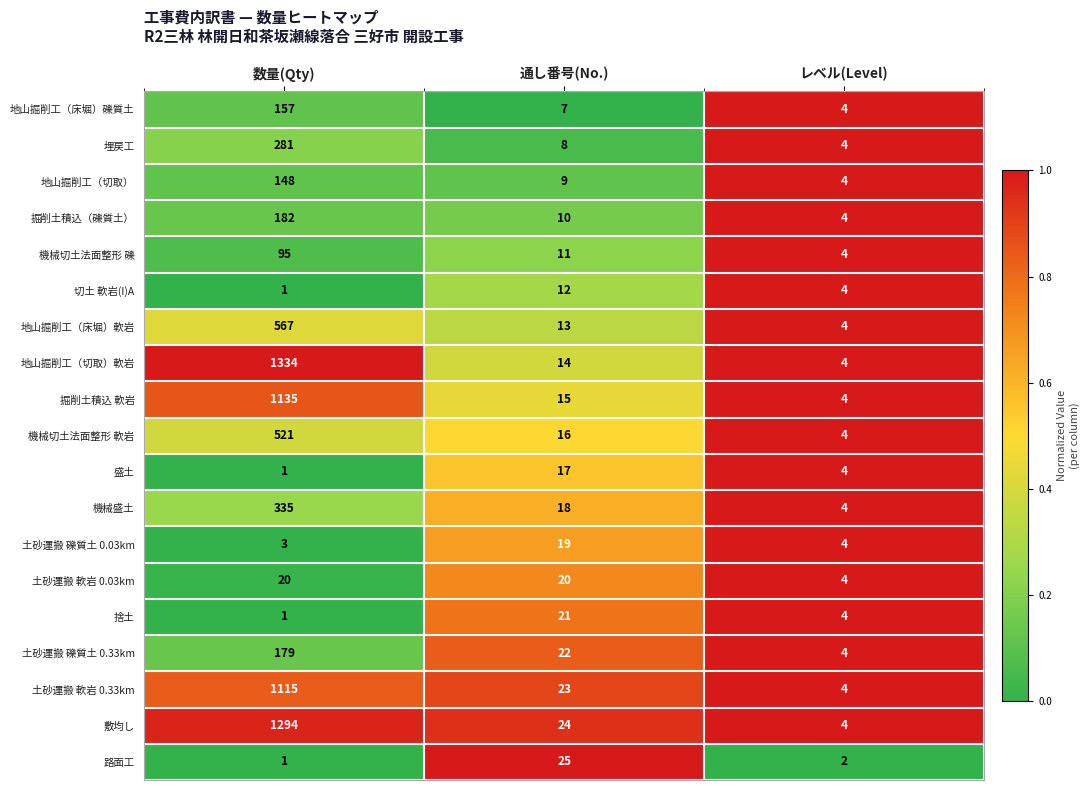

What is the difference between the highest and lowest values at 通し番号(No.)?

18